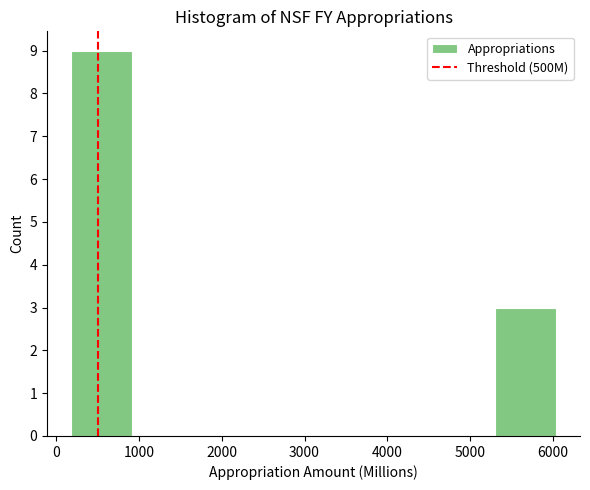

Reading left to right, list every bar in this chart as the range it spans on the x-axis followed by its height. Neither the bar edges nor the heights are printed on the chart, so give them approximately, as read against the axes.

200 to 900: 9
900 to 1600: 0
1600 to 2400: 0
2400 to 3100: 0
3100 to 3800: 0
3800 to 4600: 0
4600 to 5300: 0
5300 to 6000: 3